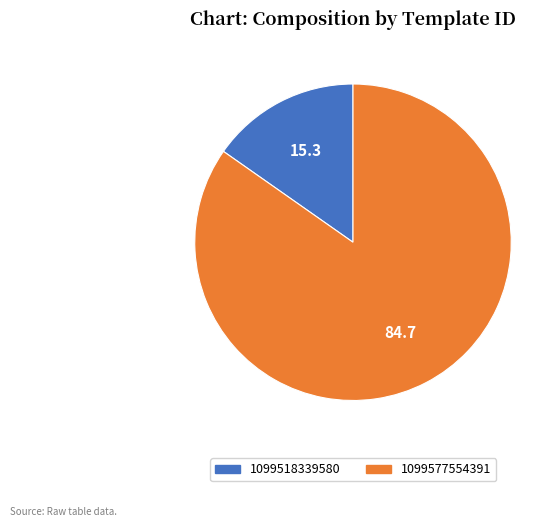

How many slices are in this pie chart?

2